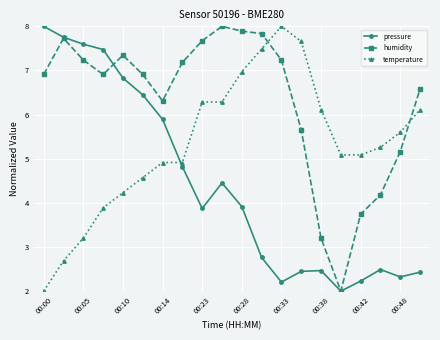

How many values in the temperature series exceed 5?

12